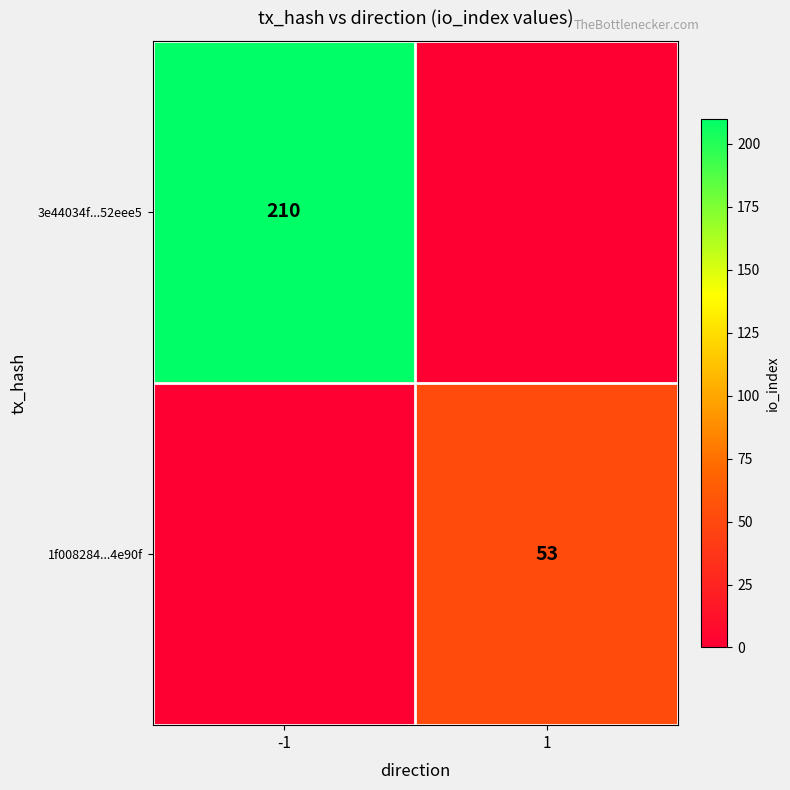

Which has a higher value, 1 or -1?

-1